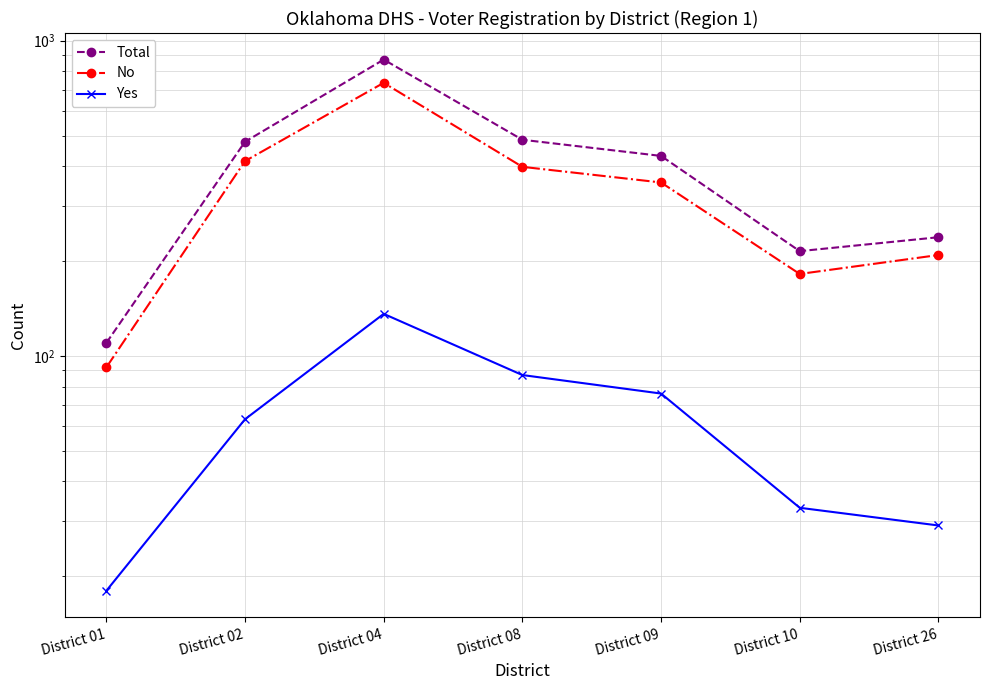

What is the difference between the highest and lowest values at District 08?

398